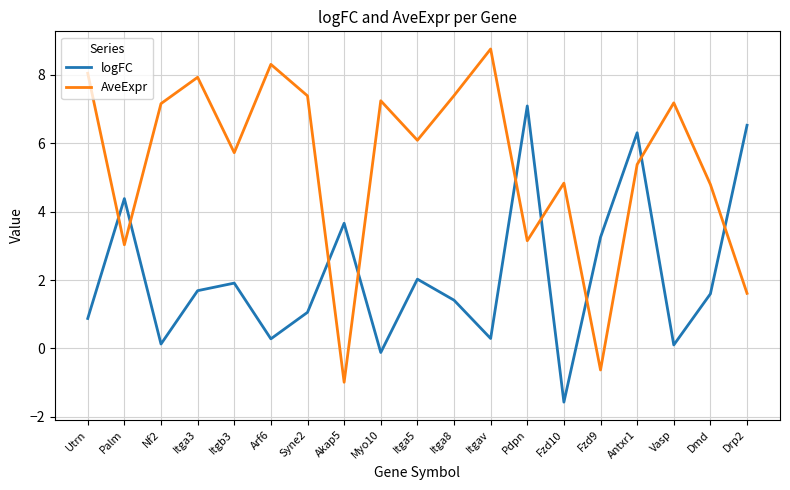

Which series has the largest total across all categories?

AveExpr